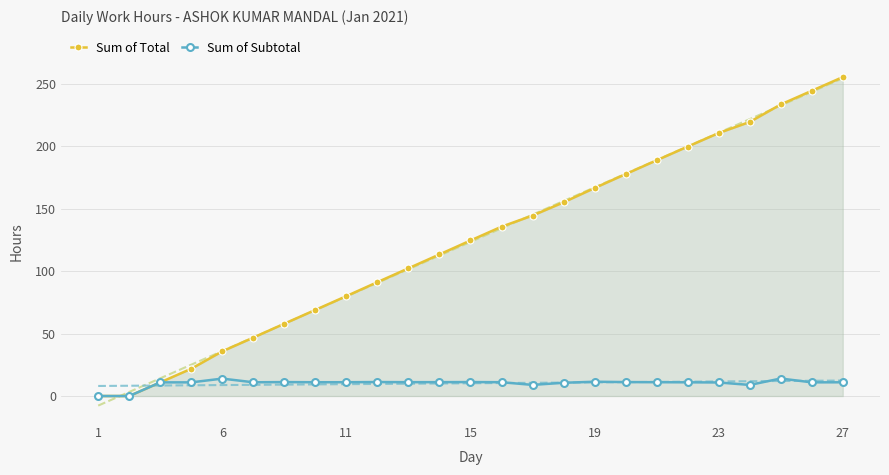

The Sum of Total series shows 105.2 at 22. True or false?

False